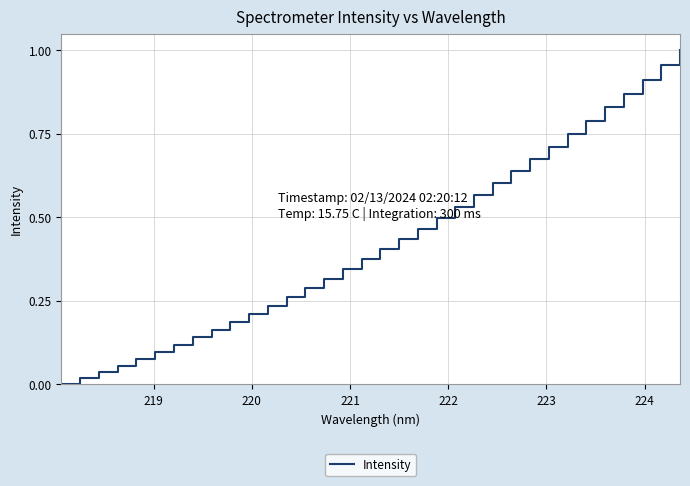

Does the chart display data point markers on the line(s)?

No